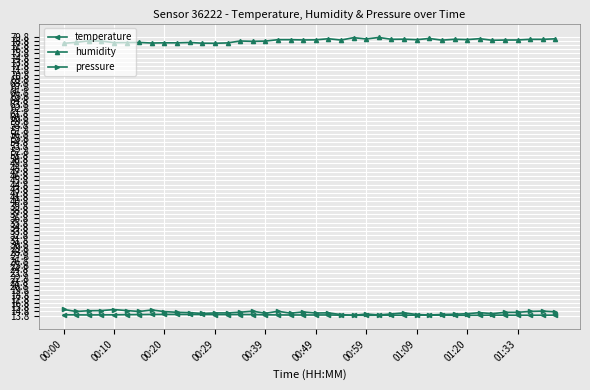

What is the minimum value shown in the chart?

13.9